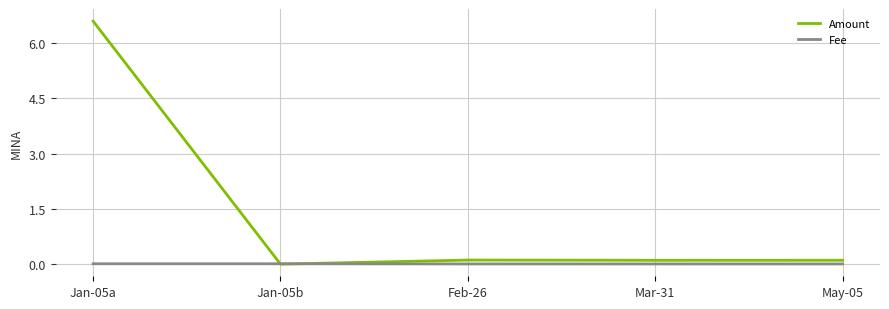

Count the number of categories in the chart.

5